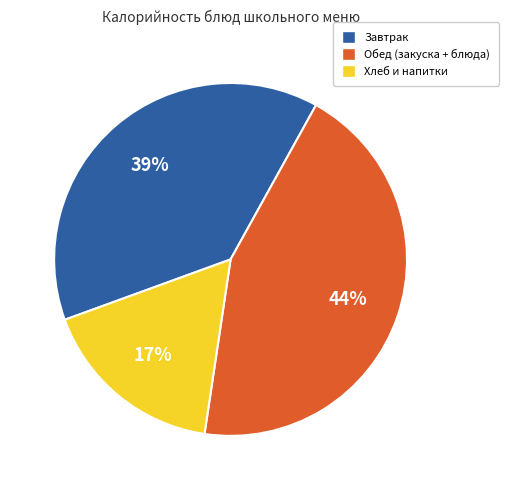

What percentage is the Хлеб и напитки slice, to the nearest percent?

17%